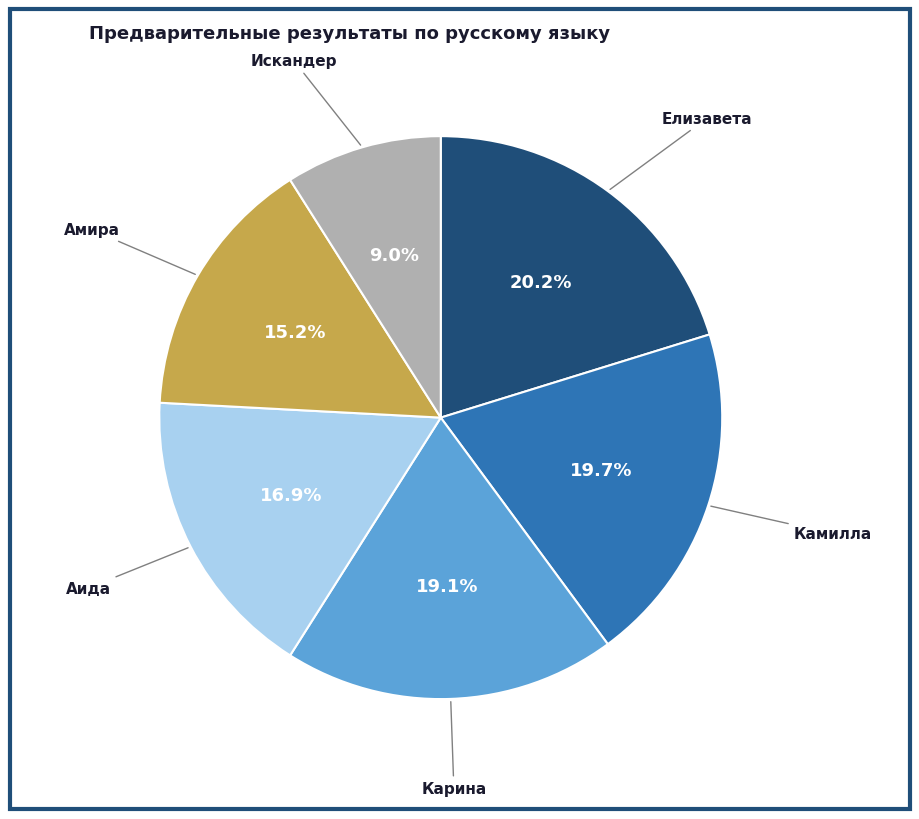

What percentage is the Искандер slice, to the nearest percent?

9%